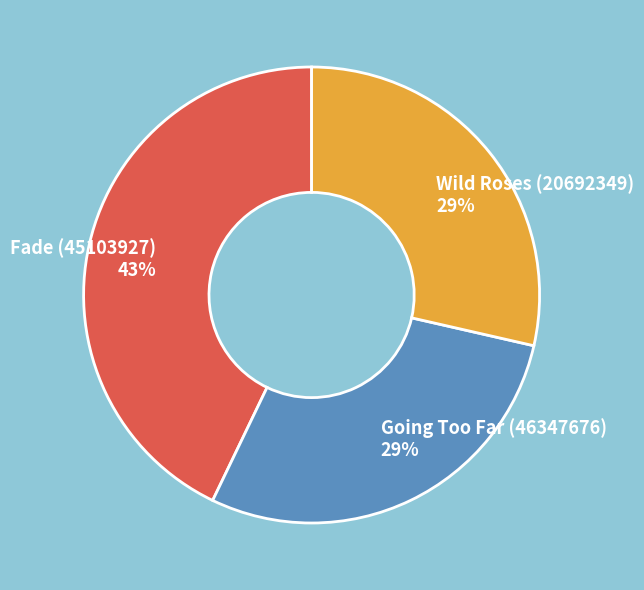

Does any single category account for the majority?

No